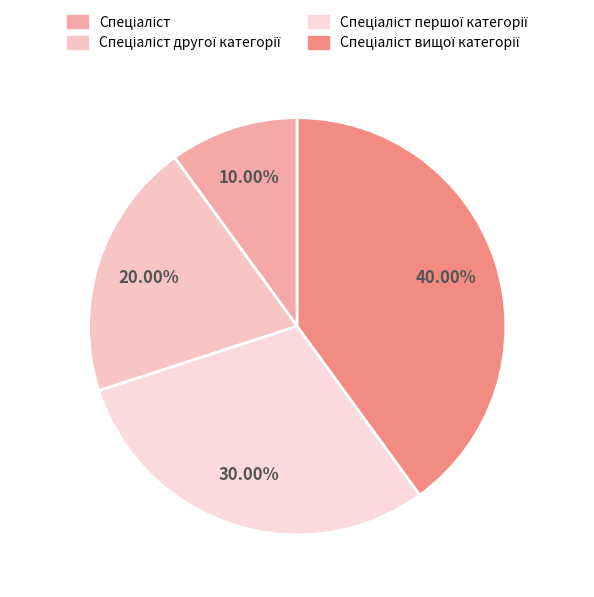

Which category has the smallest portion of the pie?

Спеціаліст